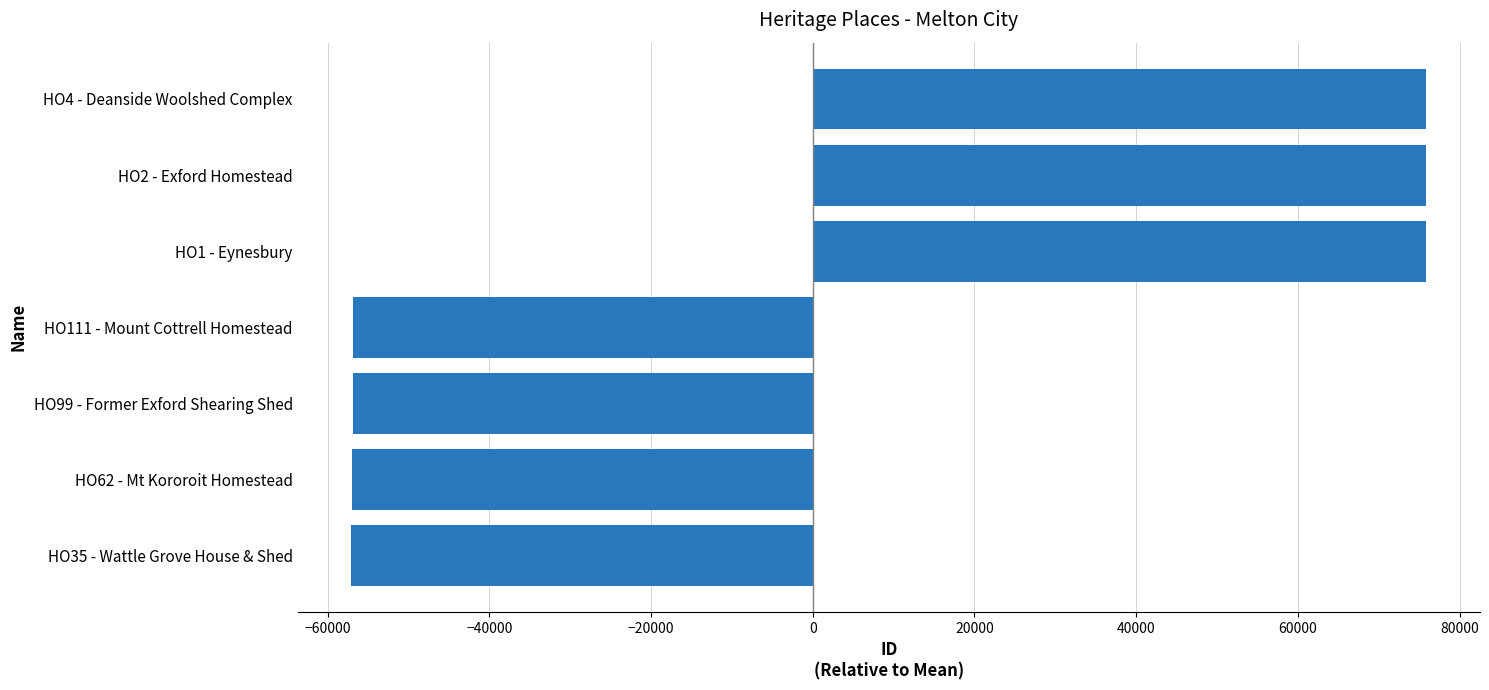

Where is the data nearest to the value 9420?

HO111 - Mount Cottrell Homestead